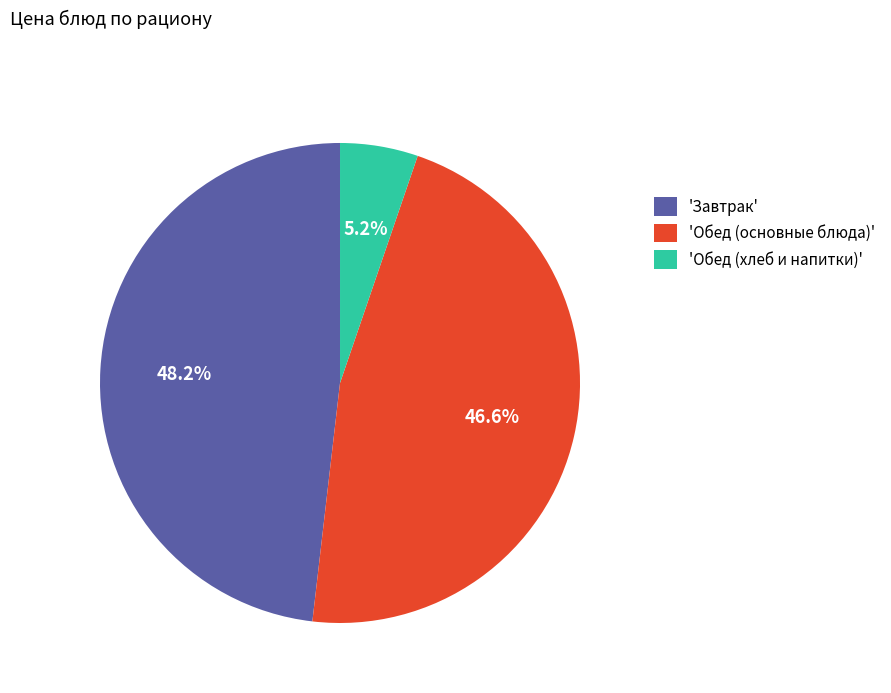

Rank the categories by value from highest to lowest.

'Завтрак', 'Обед (основные блюда)', 'Обед (хлеб и напитки)'